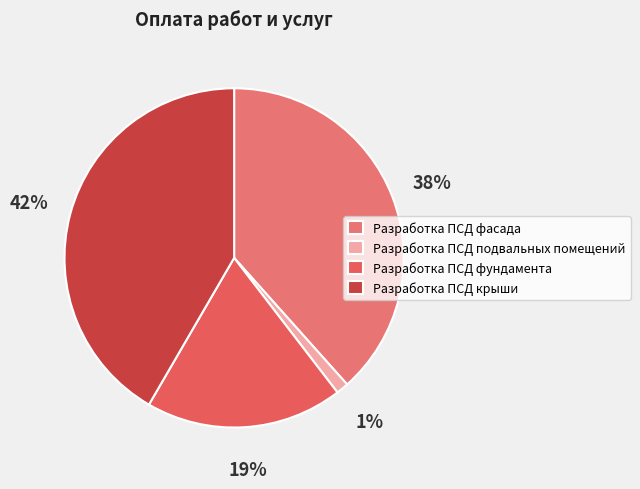

Rank the categories by value from highest to lowest.

Разработка ПСД крыши, Разработка ПСД фасада, Разработка ПСД фундамента, Разработка ПСД подвальных помещений